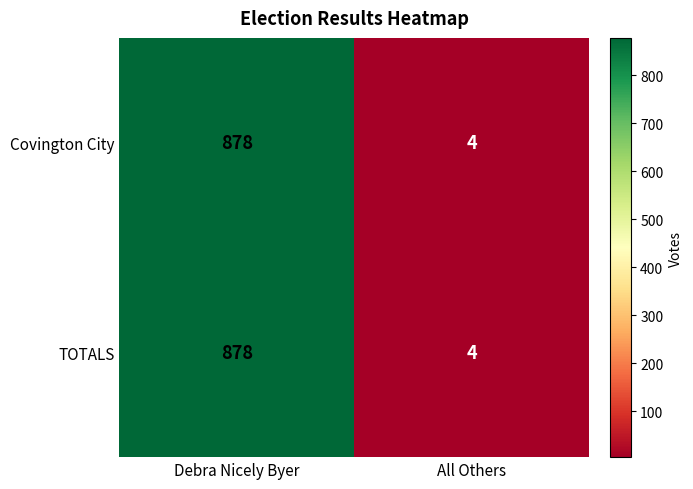

What is the difference between the maximum and minimum values in the TOTALS series?

874